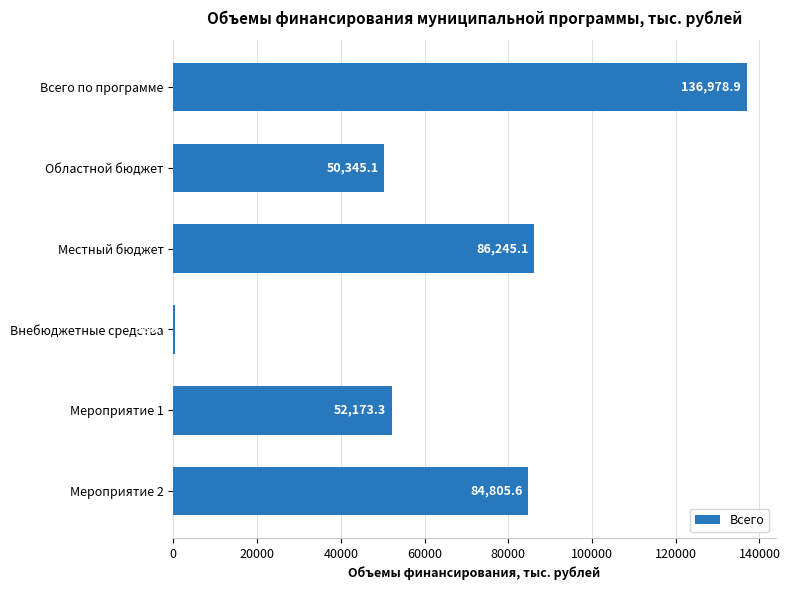

What is the sum of the values at Мероприятие 1 and Всего по программе?

189152.2